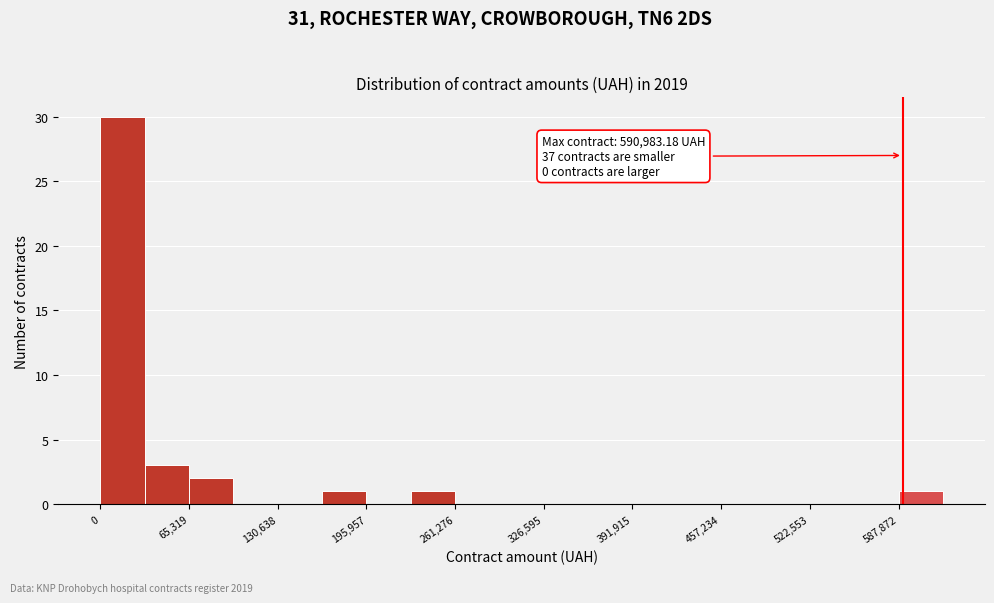

Around what value on the x-axis is the tallest bar? Give the approximate position of its centre, as read against the axis.

20000